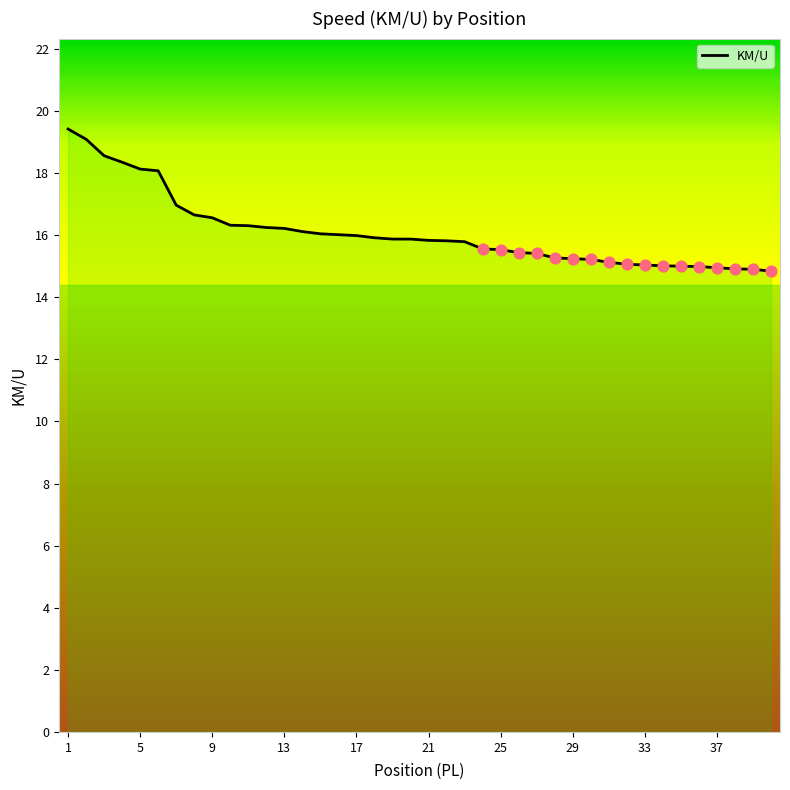

What is the maximum value shown in the chart?

19.4